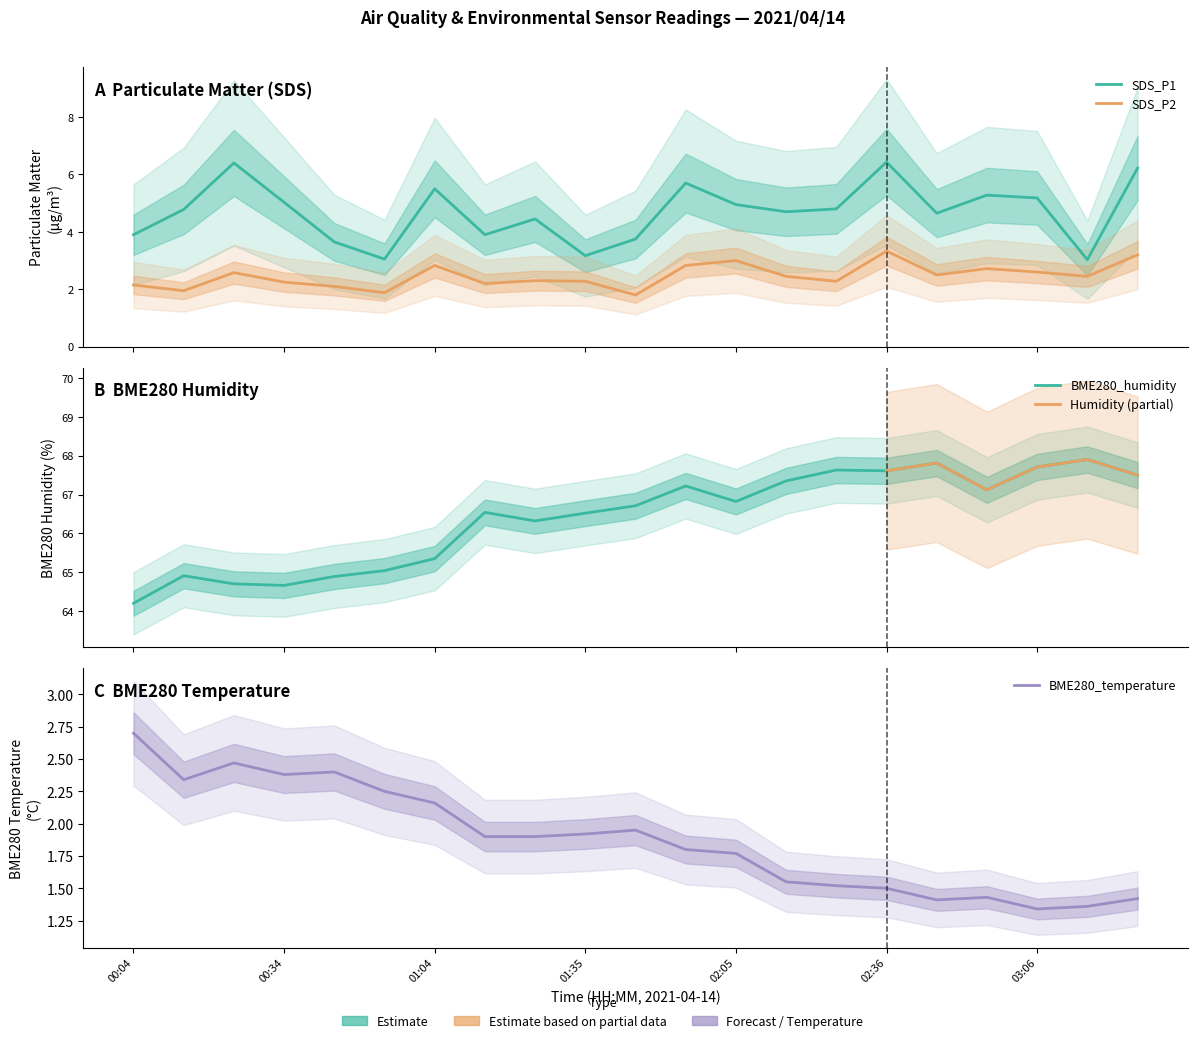

What is the difference between the BME280_temperature values at 00:44 and 02:46?

1.0